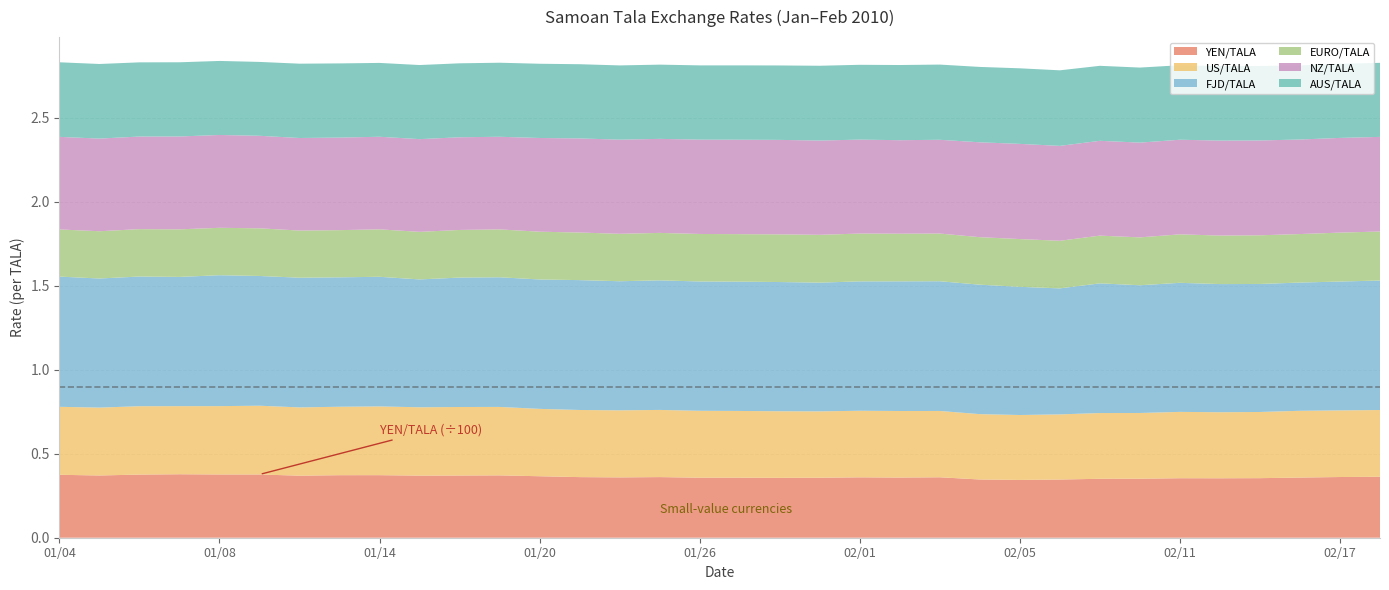

Reading left to right, extract all data points from this chart.

YEN/TALA: 2010-01-04=37.5	2010-01-05=37.0	2010-01-06=37.6	2010-01-07=37.8	2010-01-08=37.7	2010-01-11=37.7	2010-01-12=36.9	2010-01-13=37.2	2010-01-14=37.2	2010-01-15=37.0	2010-01-18=37.0	2010-01-19=37.1	2010-01-20=36.6	2010-01-21=36.1	2010-01-22=35.9	2010-01-25=36.1	2010-01-26=35.7	2010-01-27=35.7	2010-01-28=35.6	2010-01-29=35.7	2010-02-01=35.9	2010-02-02=35.8	2010-02-03=36.0	2010-02-04=34.7	2010-02-05=34.4	2010-02-08=34.6	2010-02-09=35.1	2010-02-10=35.1	2010-02-11=35.4	2010-02-12=35.4	2010-02-15=35.5	2010-02-16=35.8	2010-02-17=36.1	2010-02-18=36.3
US/TALA: 2010-01-04=0.4	2010-01-05=0.4	2010-01-06=0.4	2010-01-07=0.4	2010-01-08=0.4	2010-01-11=0.4	2010-01-12=0.4	2010-01-13=0.4	2010-01-14=0.4	2010-01-15=0.4	2010-01-18=0.4	2010-01-19=0.4	2010-01-20=0.4	2010-01-21=0.4	2010-01-22=0.4	2010-01-25=0.4	2010-01-26=0.4	2010-01-27=0.4	2010-01-28=0.4	2010-01-29=0.4	2010-02-01=0.4	2010-02-02=0.4	2010-02-03=0.4	2010-02-04=0.4	2010-02-05=0.4	2010-02-08=0.4	2010-02-09=0.4	2010-02-10=0.4	2010-02-11=0.4	2010-02-12=0.4	2010-02-15=0.4	2010-02-16=0.4	2010-02-17=0.4	2010-02-18=0.4
FJD/TALA: 2010-01-04=0.8	2010-01-05=0.8	2010-01-06=0.8	2010-01-07=0.8	2010-01-08=0.8	2010-01-11=0.8	2010-01-12=0.8	2010-01-13=0.8	2010-01-14=0.8	2010-01-15=0.8	2010-01-18=0.8	2010-01-19=0.8	2010-01-20=0.8	2010-01-21=0.8	2010-01-22=0.8	2010-01-25=0.8	2010-01-26=0.8	2010-01-27=0.8	2010-01-28=0.8	2010-01-29=0.8	2010-02-01=0.8	2010-02-02=0.8	2010-02-03=0.8	2010-02-04=0.8	2010-02-05=0.8	2010-02-08=0.8	2010-02-09=0.8	2010-02-10=0.8	2010-02-11=0.8	2010-02-12=0.8	2010-02-15=0.8	2010-02-16=0.8	2010-02-17=0.8	2010-02-18=0.8
EURO/TALA: 2010-01-04=0.3	2010-01-05=0.3	2010-01-06=0.3	2010-01-07=0.3	2010-01-08=0.3	2010-01-11=0.3	2010-01-12=0.3	2010-01-13=0.3	2010-01-14=0.3	2010-01-15=0.3	2010-01-18=0.3	2010-01-19=0.3	2010-01-20=0.3	2010-01-21=0.3	2010-01-22=0.3	2010-01-25=0.3	2010-01-26=0.3	2010-01-27=0.3	2010-01-28=0.3	2010-01-29=0.3	2010-02-01=0.3	2010-02-02=0.3	2010-02-03=0.3	2010-02-04=0.3	2010-02-05=0.3	2010-02-08=0.3	2010-02-09=0.3	2010-02-10=0.3	2010-02-11=0.3	2010-02-12=0.3	2010-02-15=0.3	2010-02-16=0.3	2010-02-17=0.3	2010-02-18=0.3
NZ/TALA: 2010-01-04=0.6	2010-01-05=0.6	2010-01-06=0.6	2010-01-07=0.6	2010-01-08=0.6	2010-01-11=0.6	2010-01-12=0.6	2010-01-13=0.6	2010-01-14=0.6	2010-01-15=0.6	2010-01-18=0.6	2010-01-19=0.6	2010-01-20=0.6	2010-01-21=0.6	2010-01-22=0.6	2010-01-25=0.6	2010-01-26=0.6	2010-01-27=0.6	2010-01-28=0.6	2010-01-29=0.6	2010-02-01=0.6	2010-02-02=0.6	2010-02-03=0.6	2010-02-04=0.6	2010-02-05=0.6	2010-02-08=0.6	2010-02-09=0.6	2010-02-10=0.6	2010-02-11=0.6	2010-02-12=0.6	2010-02-15=0.6	2010-02-16=0.6	2010-02-17=0.6	2010-02-18=0.6
AUS/TALA: 2010-01-04=0.4	2010-01-05=0.4	2010-01-06=0.4	2010-01-07=0.4	2010-01-08=0.4	2010-01-11=0.4	2010-01-12=0.4	2010-01-13=0.4	2010-01-14=0.4	2010-01-15=0.4	2010-01-18=0.4	2010-01-19=0.4	2010-01-20=0.4	2010-01-21=0.4	2010-01-22=0.4	2010-01-25=0.4	2010-01-26=0.4	2010-01-27=0.4	2010-01-28=0.4	2010-01-29=0.4	2010-02-01=0.4	2010-02-02=0.4	2010-02-03=0.4	2010-02-04=0.4	2010-02-05=0.4	2010-02-08=0.4	2010-02-09=0.4	2010-02-10=0.4	2010-02-11=0.4	2010-02-12=0.4	2010-02-15=0.4	2010-02-16=0.4	2010-02-17=0.4	2010-02-18=0.4